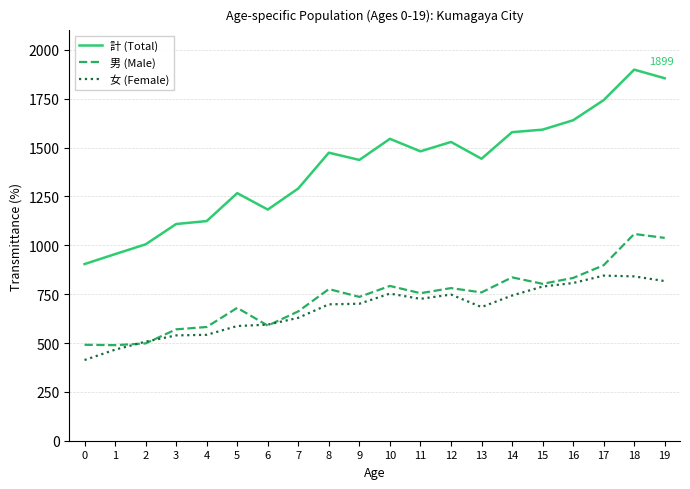

What is the spread (max minus min) of values at 2?

507